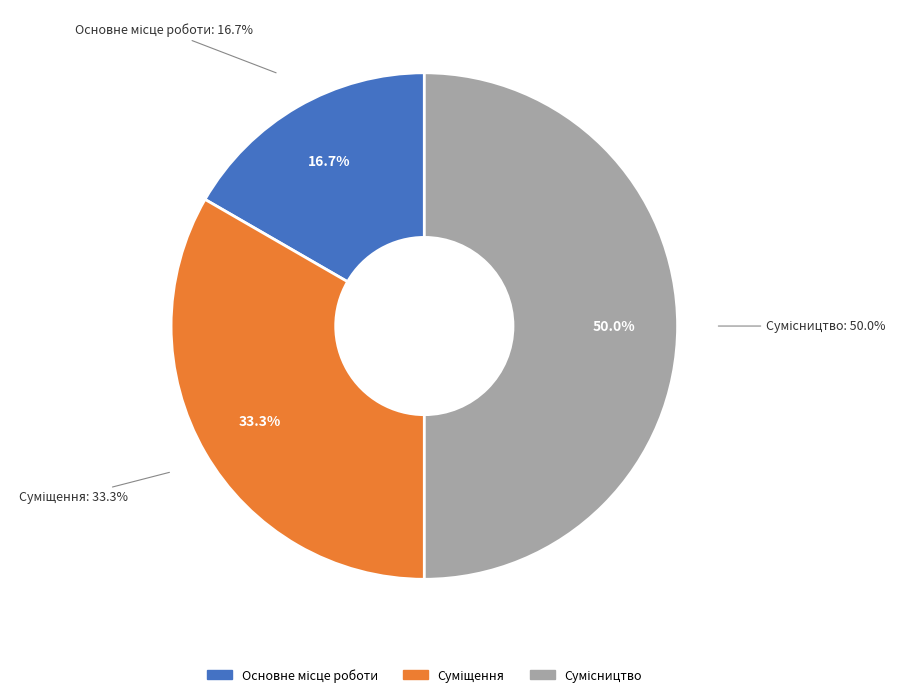

How many segments does this pie chart have?

3